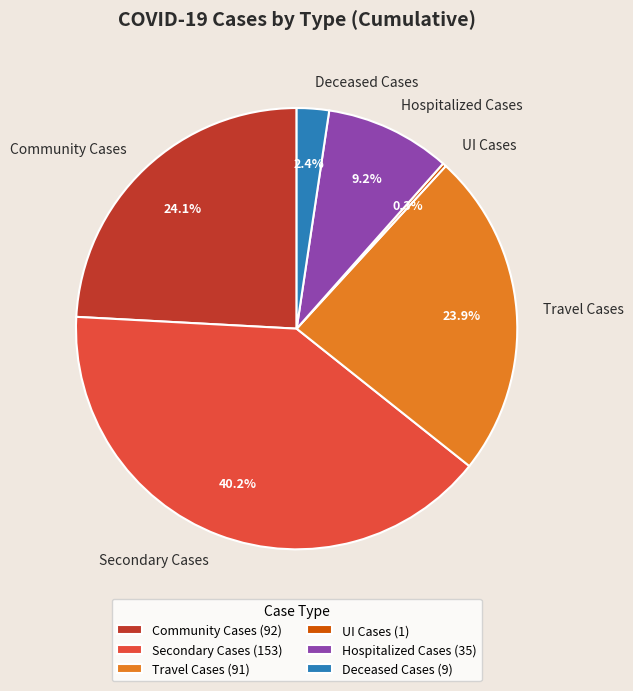

The Hospitalized Cases slice represents 9% of the pie. True or false?

True